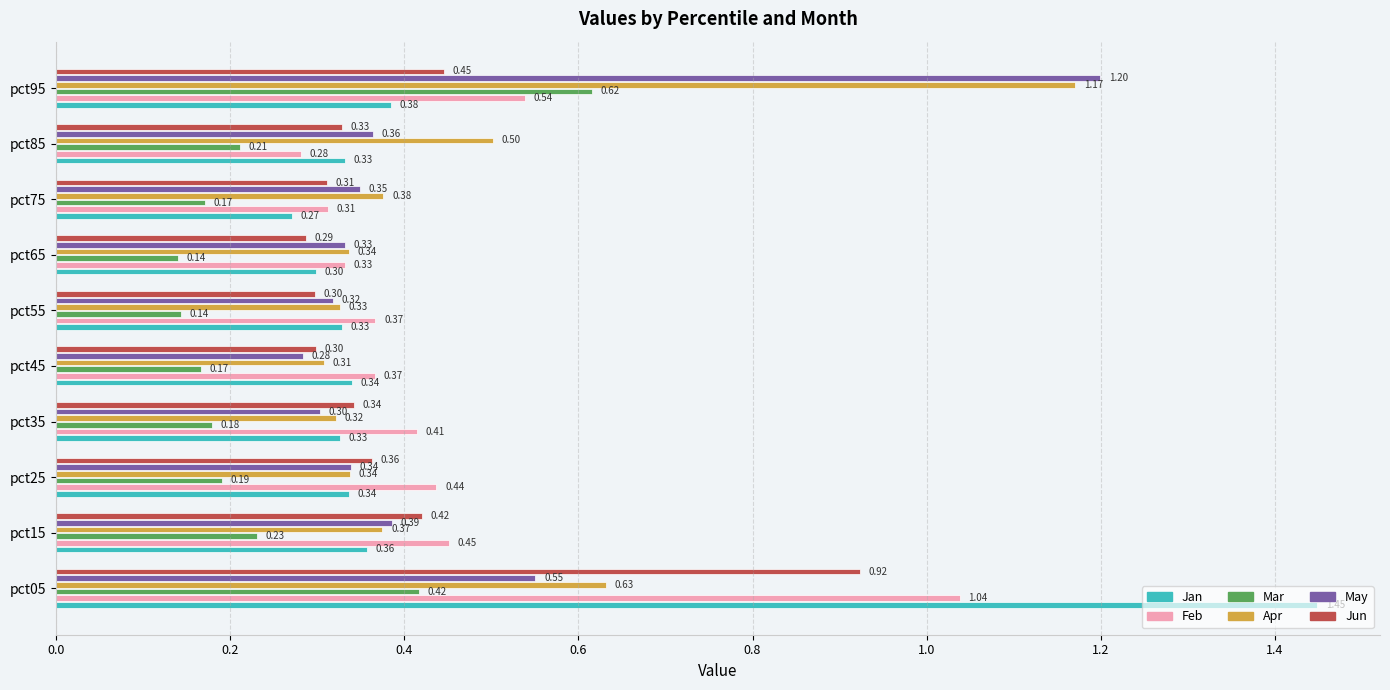

At how many categories does at least one series exceed 0?

10